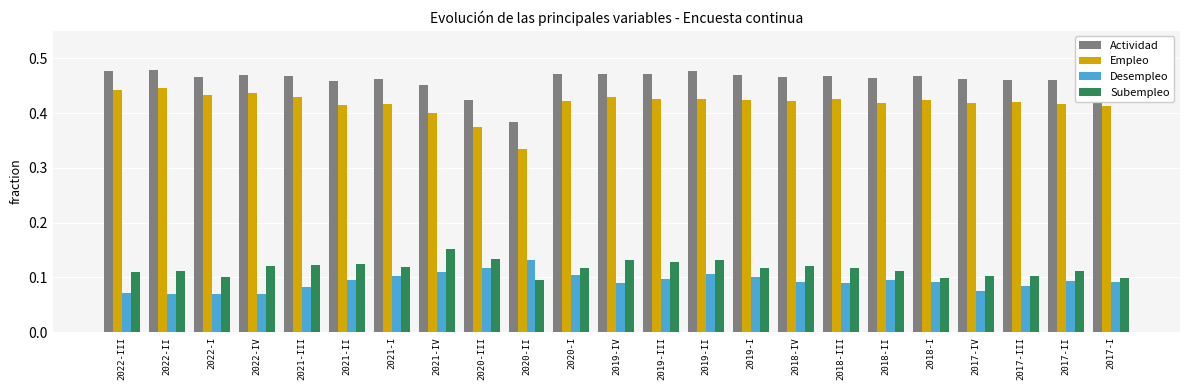

List the series in order of their peak value, lowest first.

Desempleo, Subempleo, Empleo, Actividad